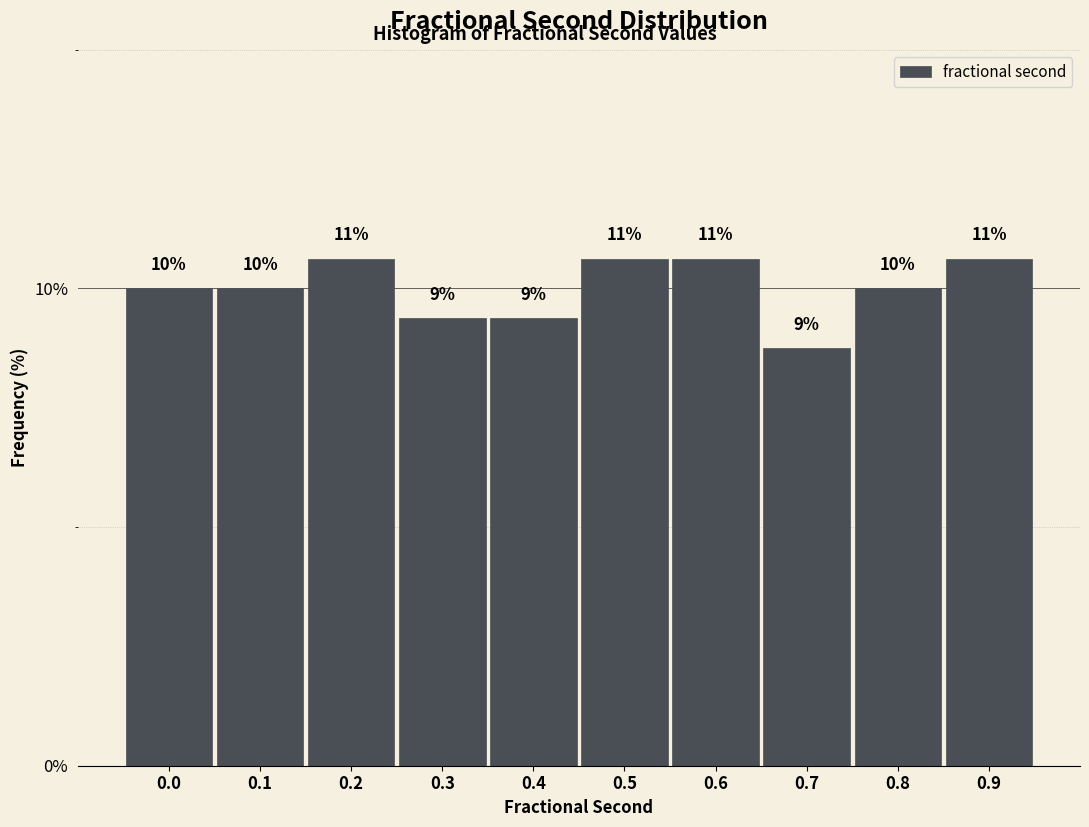

Does the chart contain any negative values?

No